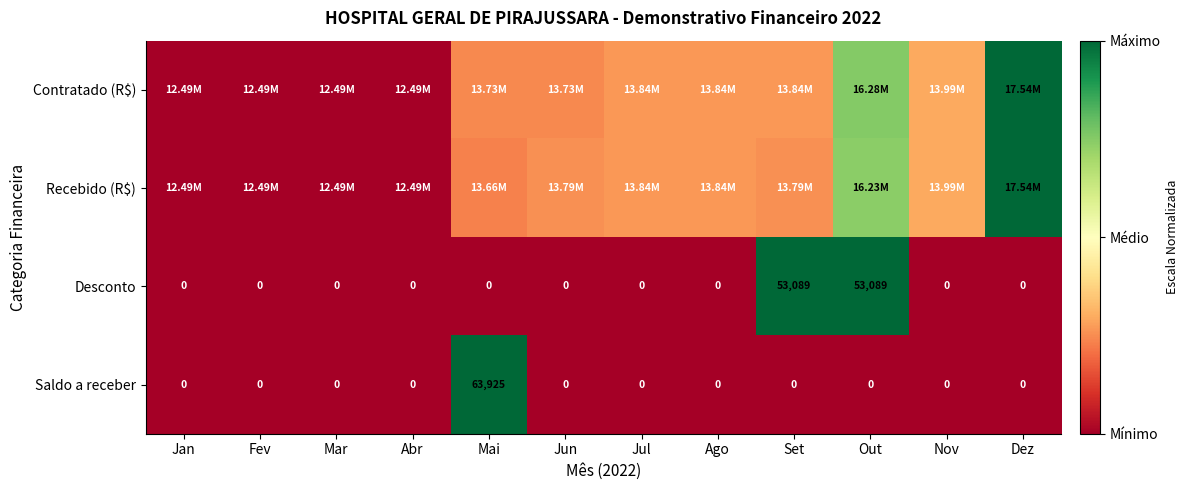

Is it true that Desconto equals 0.0 at Nov?

True